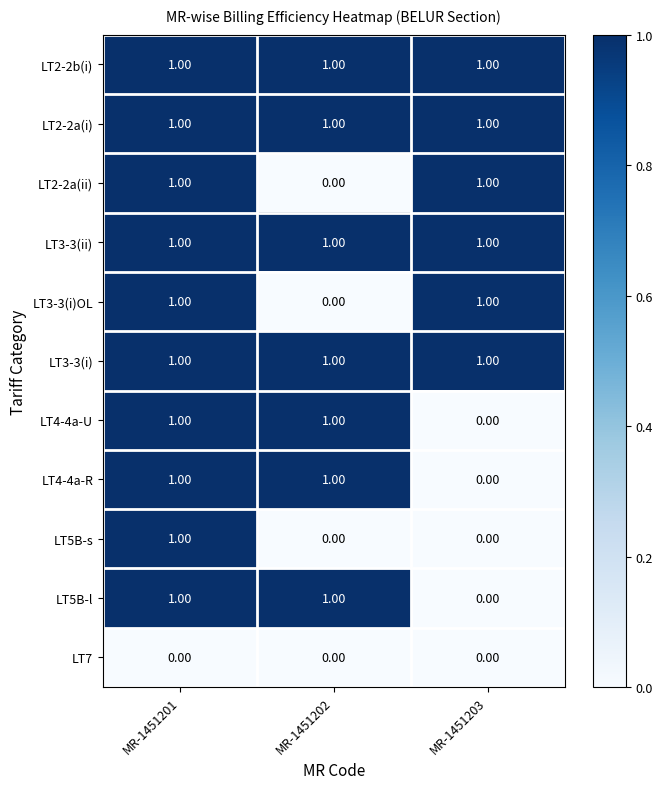

What is the sum of all LT3-3(i) values?

3